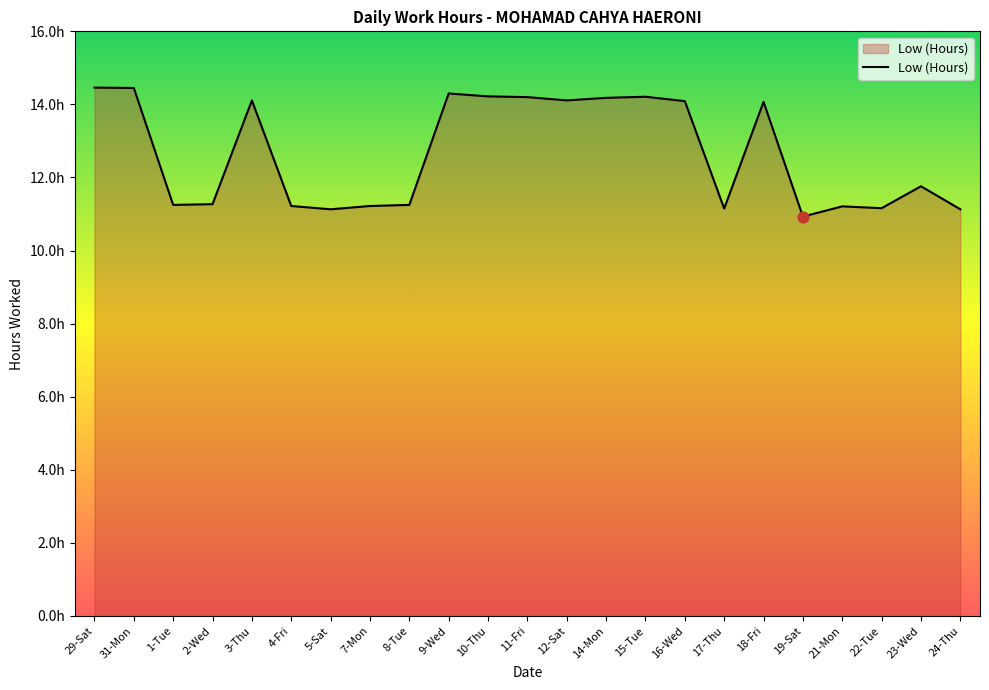

Between 4-Fri and 7-Mon, which is larger?

4-Fri